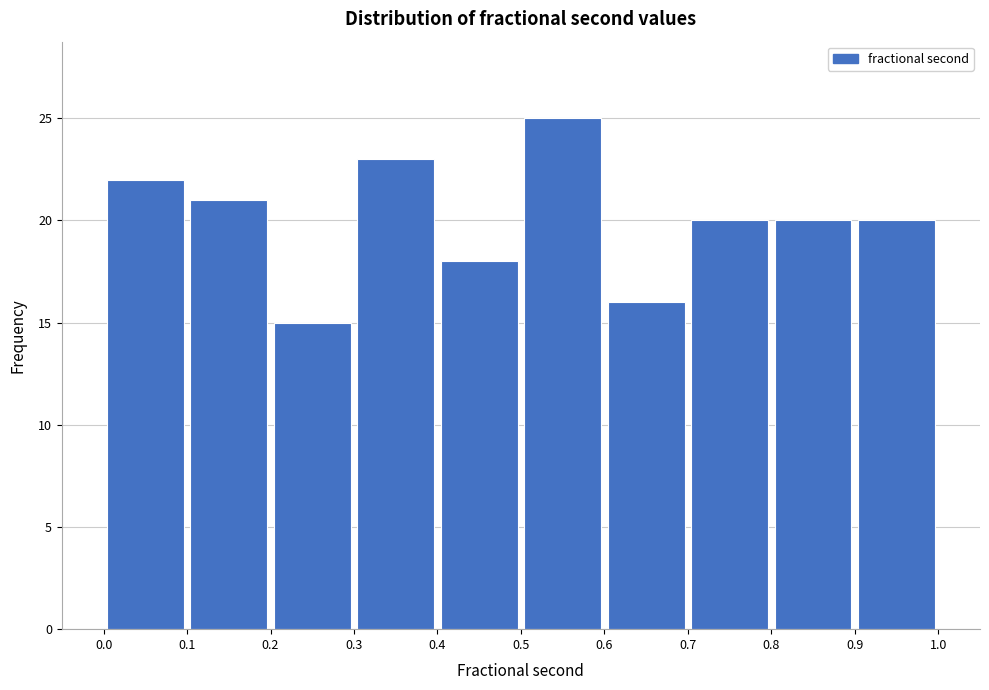

Reading left to right, list every bar in this chart as the range it spans on the x-axis followed by its height. The values are not printed on the chart, so give them approximately, as read against the axis.

0.0 to 0.1: 22
0.1 to 0.2: 21
0.2 to 0.3: 15
0.3 to 0.4: 23
0.4 to 0.5: 18
0.5 to 0.6: 25
0.6 to 0.7: 16
0.7 to 0.8: 20
0.8 to 0.9: 20
0.9 to 1.0: 20